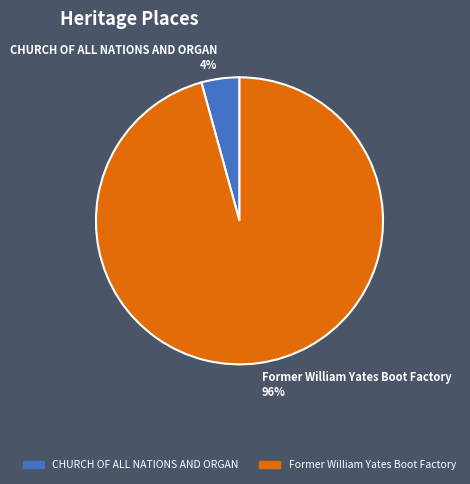

To the nearest percent, what is the combined percentage of CHURCH OF ALL NATIONS AND ORGAN 4% and Former William Yates Boot Factory 96%?

100%